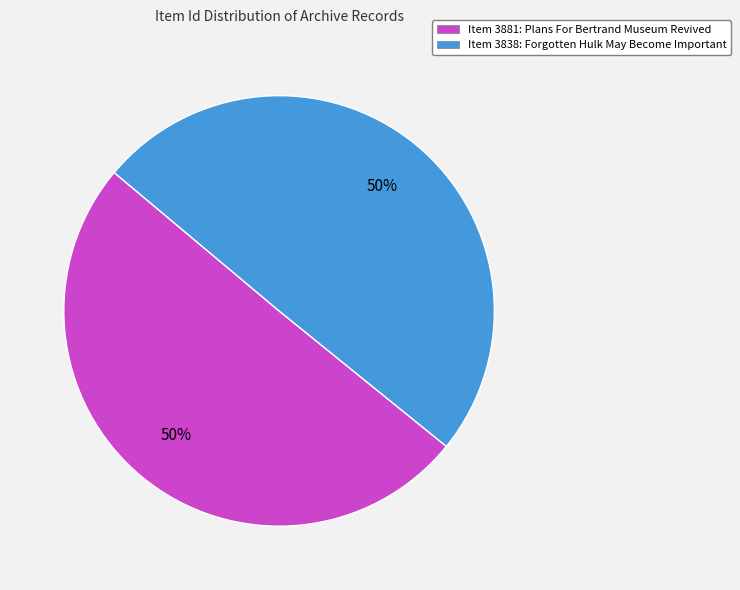

Approximately how many times larger is the value at Item 3881: Plans For Bertrand Museum Revived compared to Item 3838: Forgotten Hulk May Become Important?

1.0